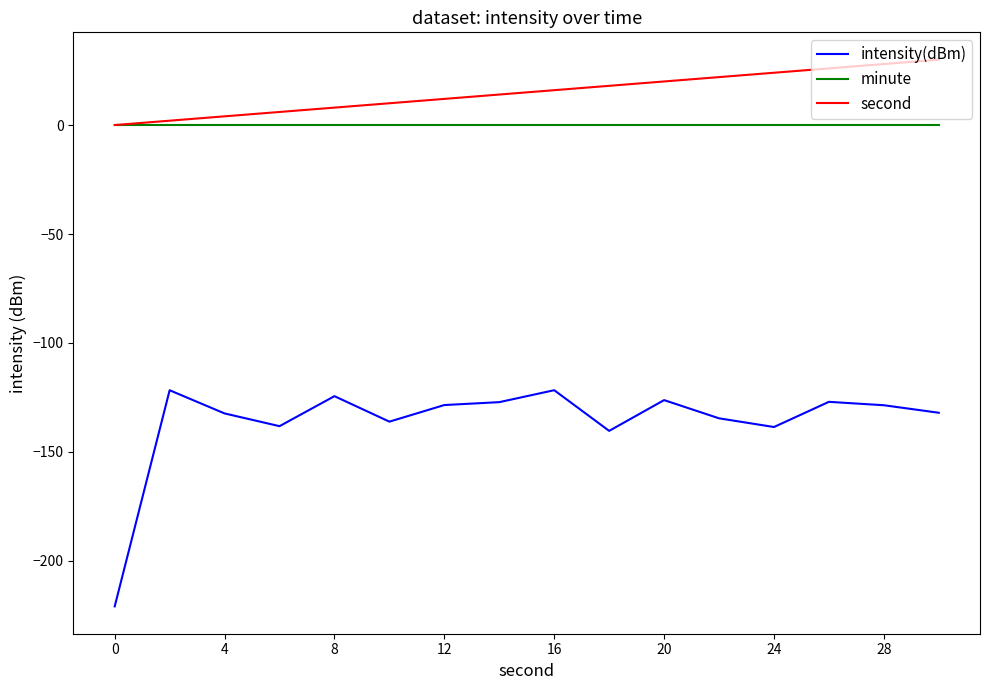

True or false: intensity(dBm) and second intersect in this chart.

False